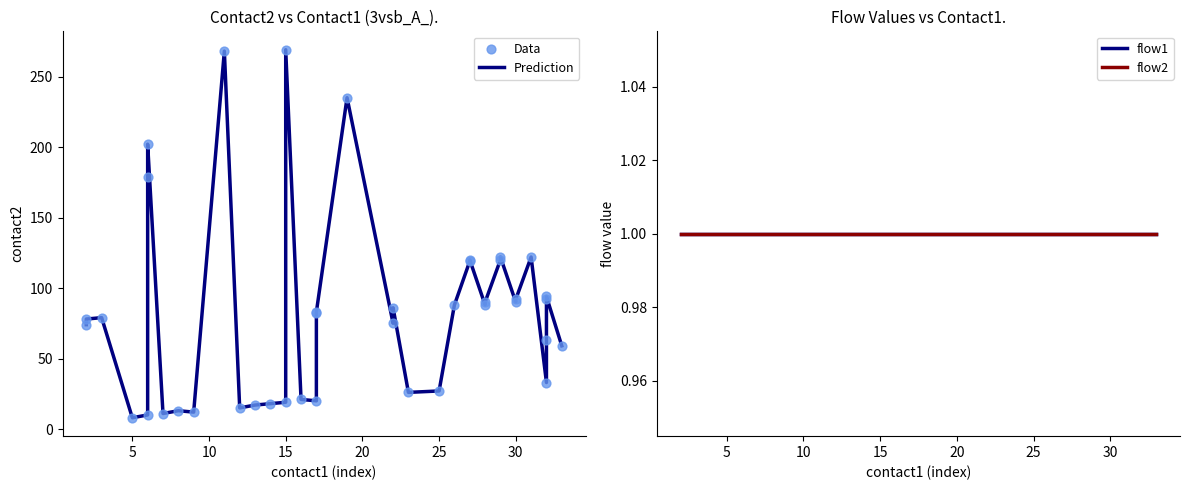

Which series has the largest Y range (max minus min)?

Prediction